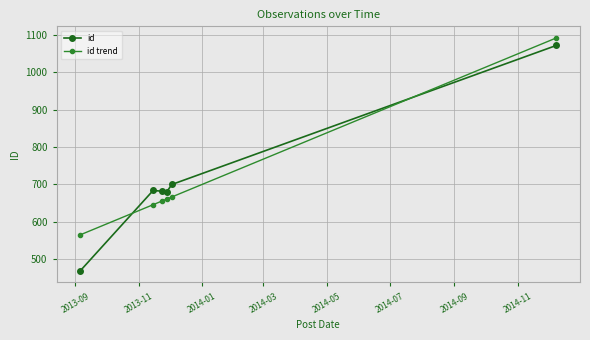

What is the value of the id point at the 4th from the left?

680.0